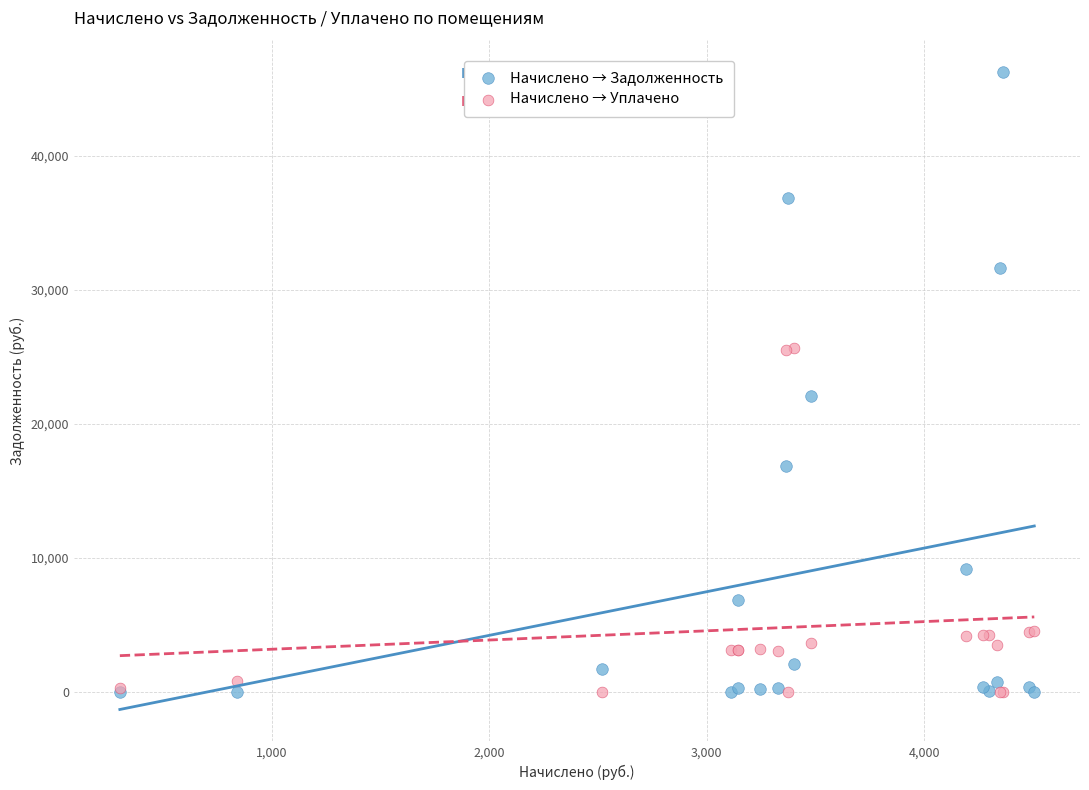

In the Начислено → Задолженность series, what Y value is closest to 23141?

22061.0